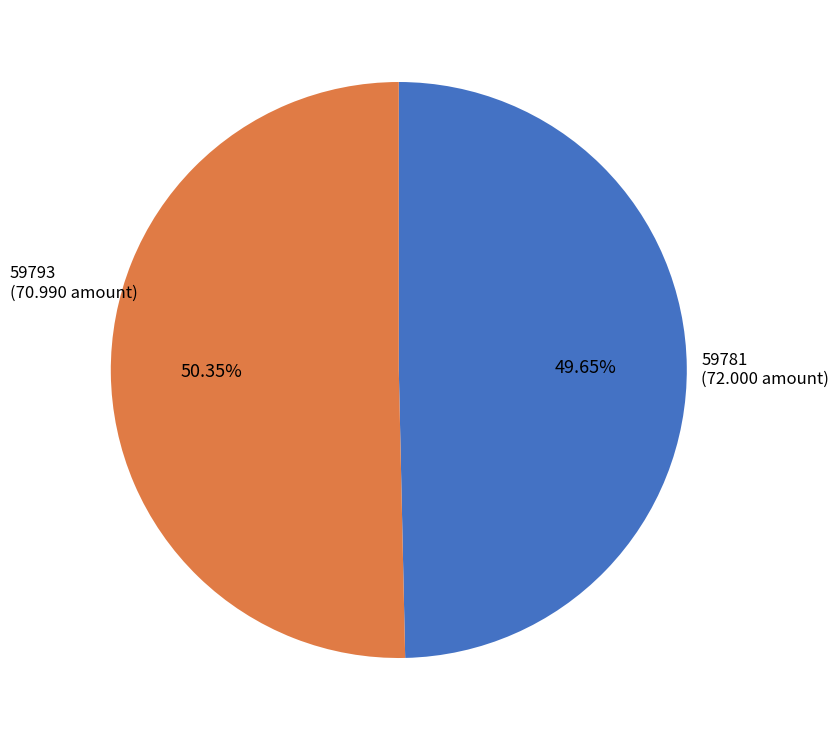

Is the sum of 59793 and 59781 greater than half?

Yes